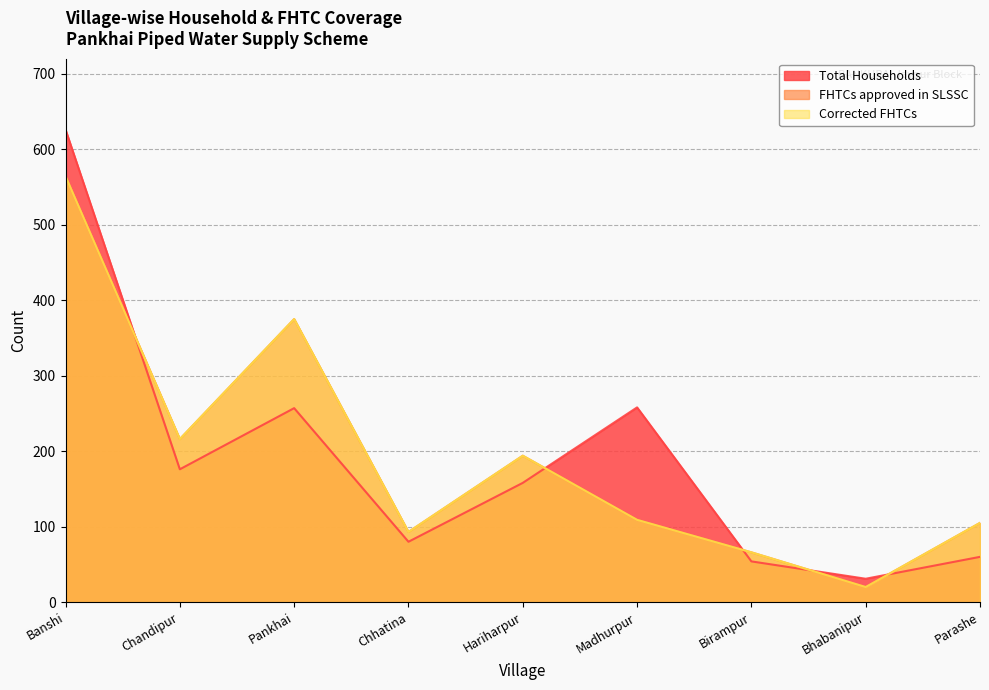

What is the label of the 1st point from the right?

Parashe